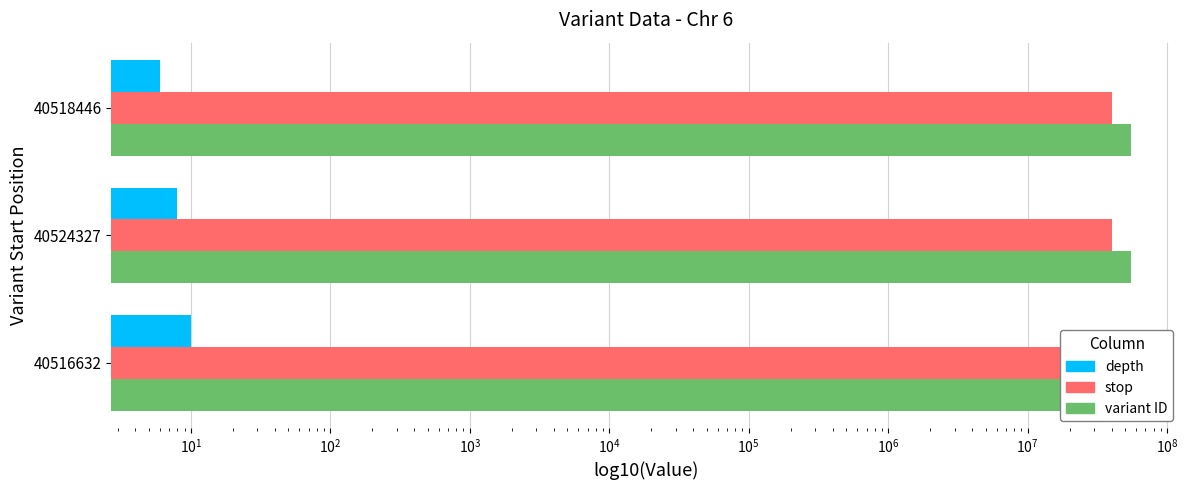

Are the bars grouped side by side (vs. stacked)?

Yes